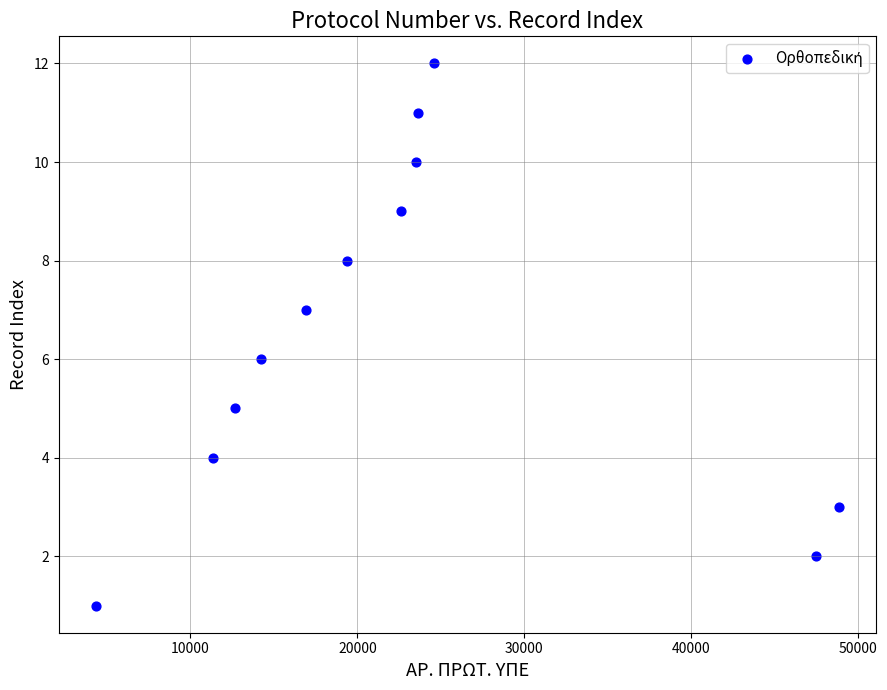

What is the average X value?

22473